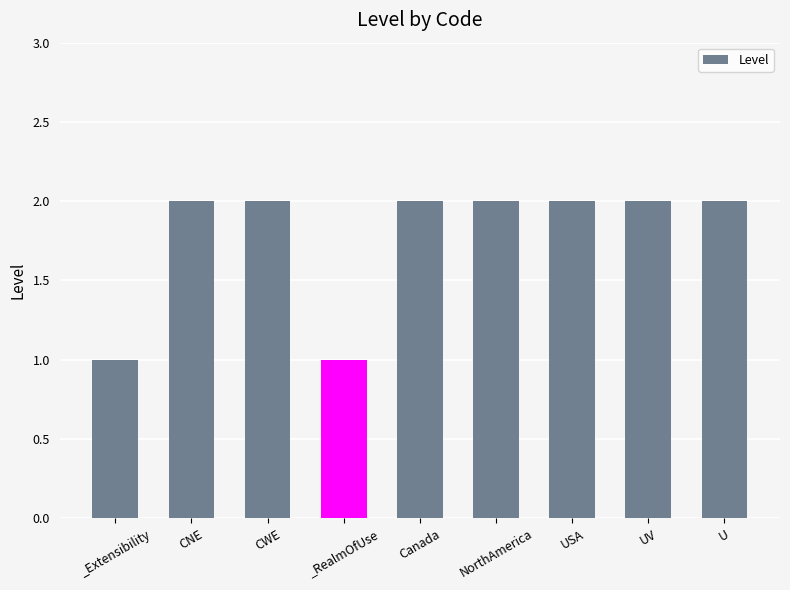

What is the label of the 9th bar from the left?

U